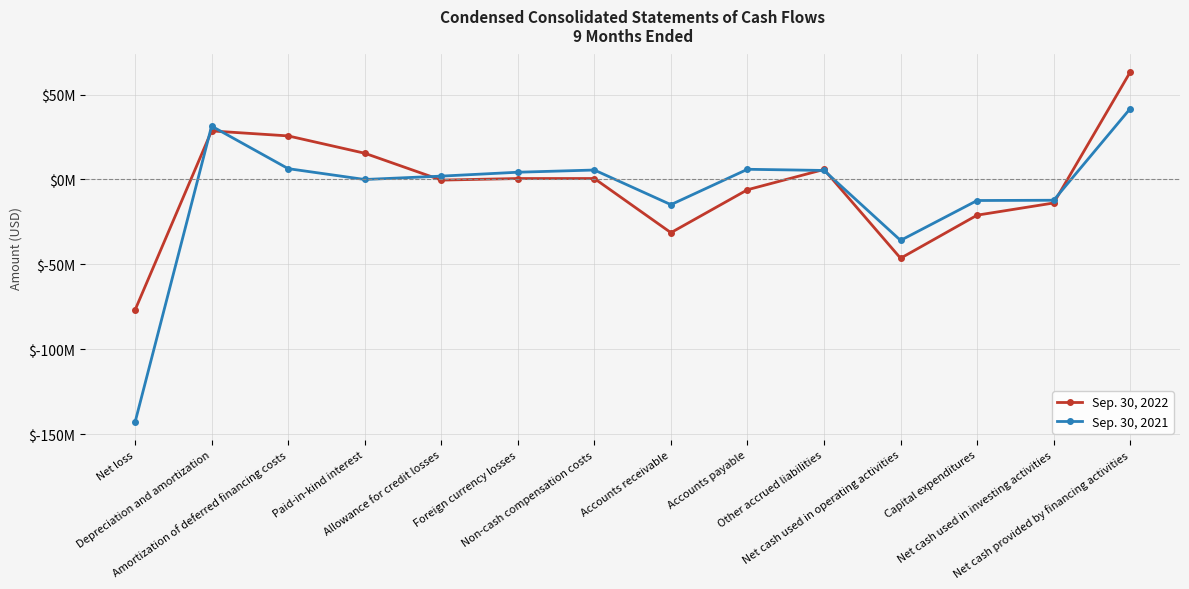

What is the value of the Sep. 30, 2022 point at the 12th from the left?

-21002000